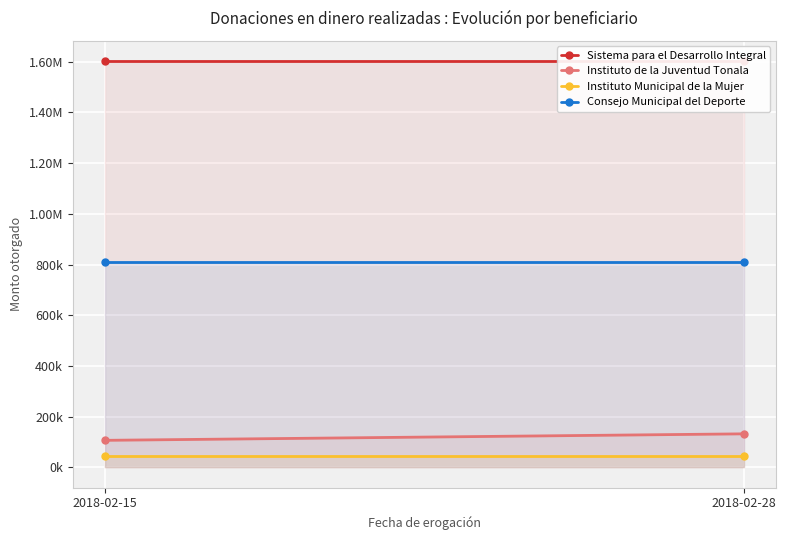

The value of Sistema para el Desarrollo Integral at 2018-02-28 is 411401.6. True or false?

False